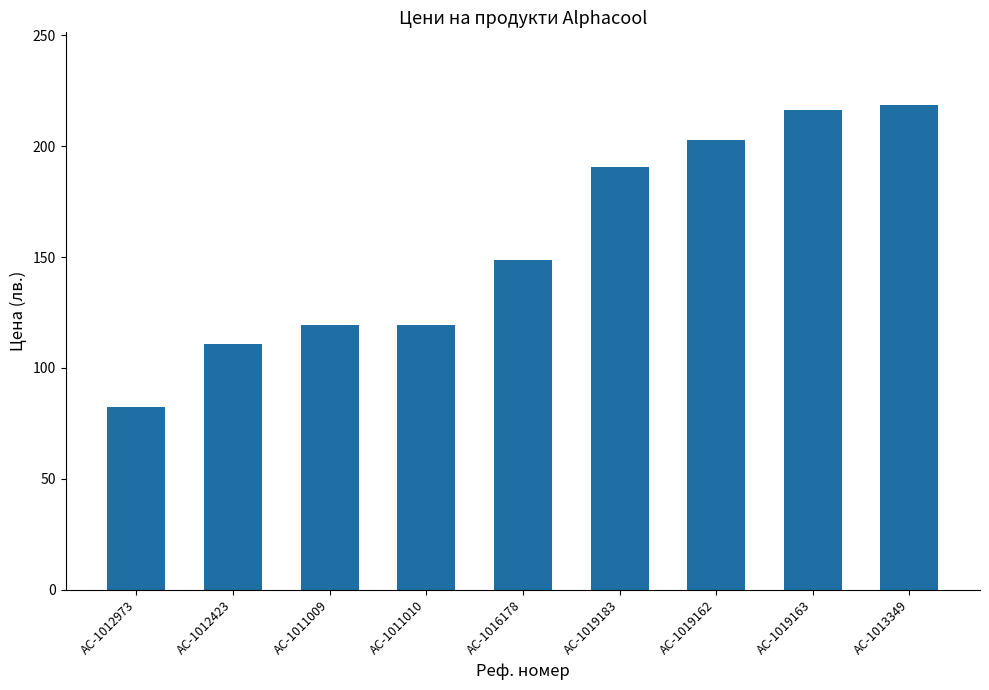

Reading right to left, extract all data points from this chart.

218.6	216.3	202.6	190.5	148.6	119.2	119.2	110.9	82.6